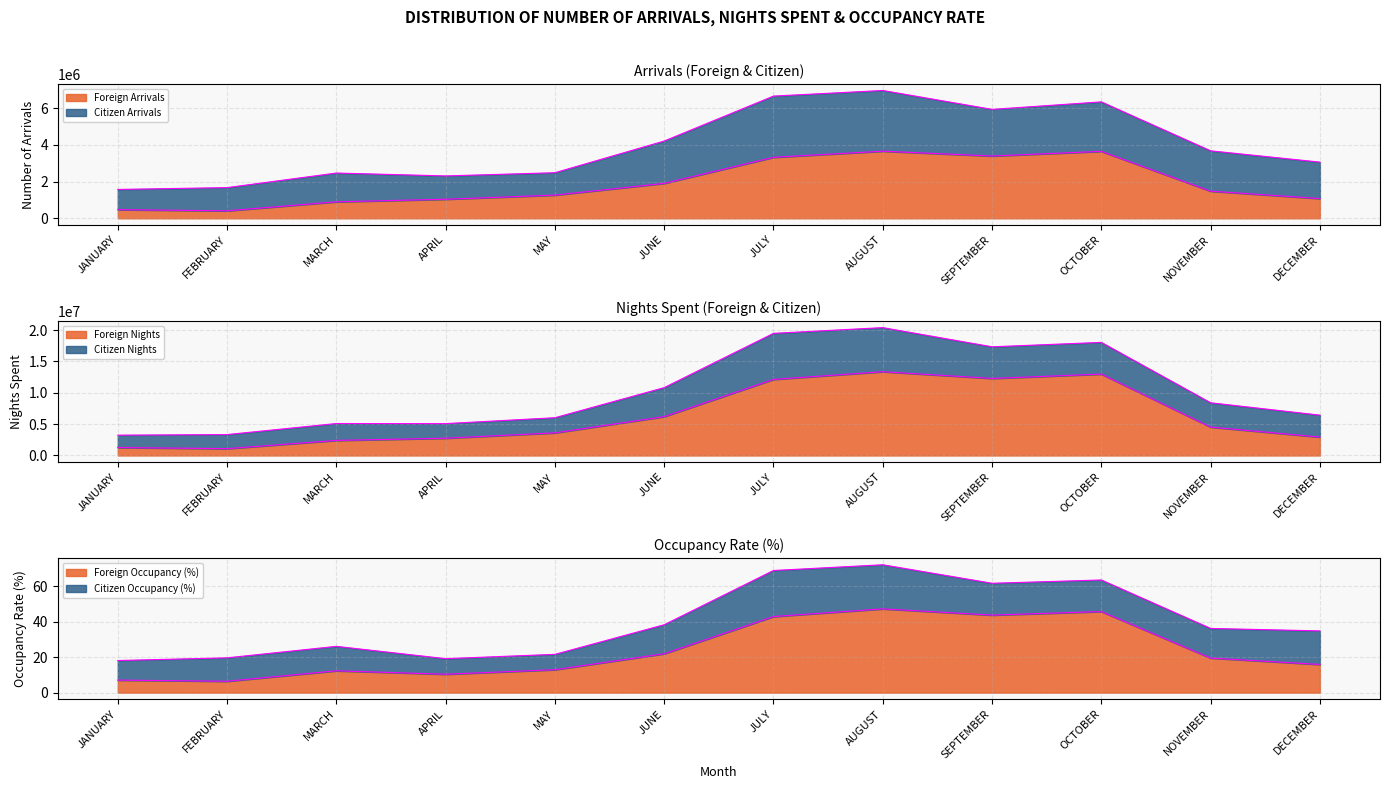

The Foreign Occupancy series shows 43.7 at SEPTEMBER. True or false?

True